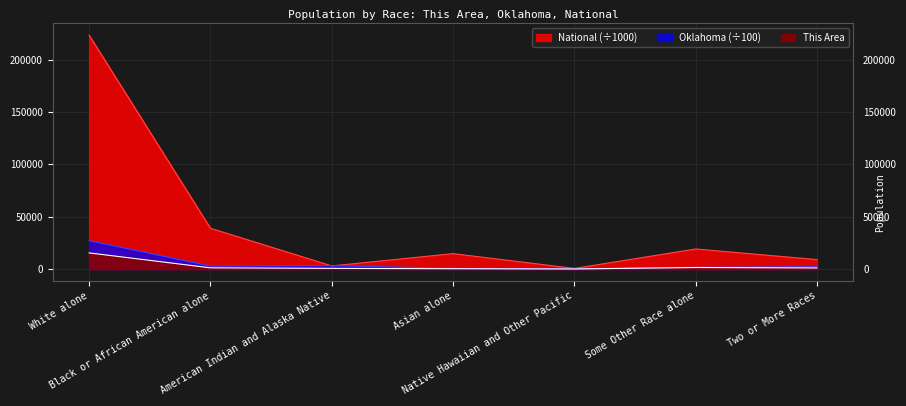

Reading left to right, list all the values displayed in this chart.

This Area: 15395.0	1113.0	596.0	259.0	26.0	1414.0	997.0
Oklahoma: 27068.5	2776.4	3216.9	650.8	43.7	1544.1	2213.2
National: 223553.3	38929.3	2932.2	14674.3	540.0	19107.4	9009.1